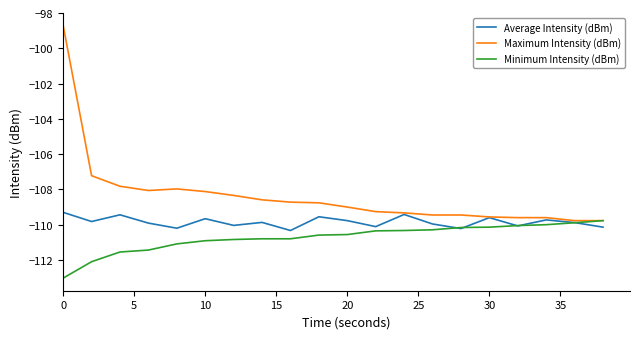

Which series has the largest total across all categories?

Maximum Intensity (dBm)